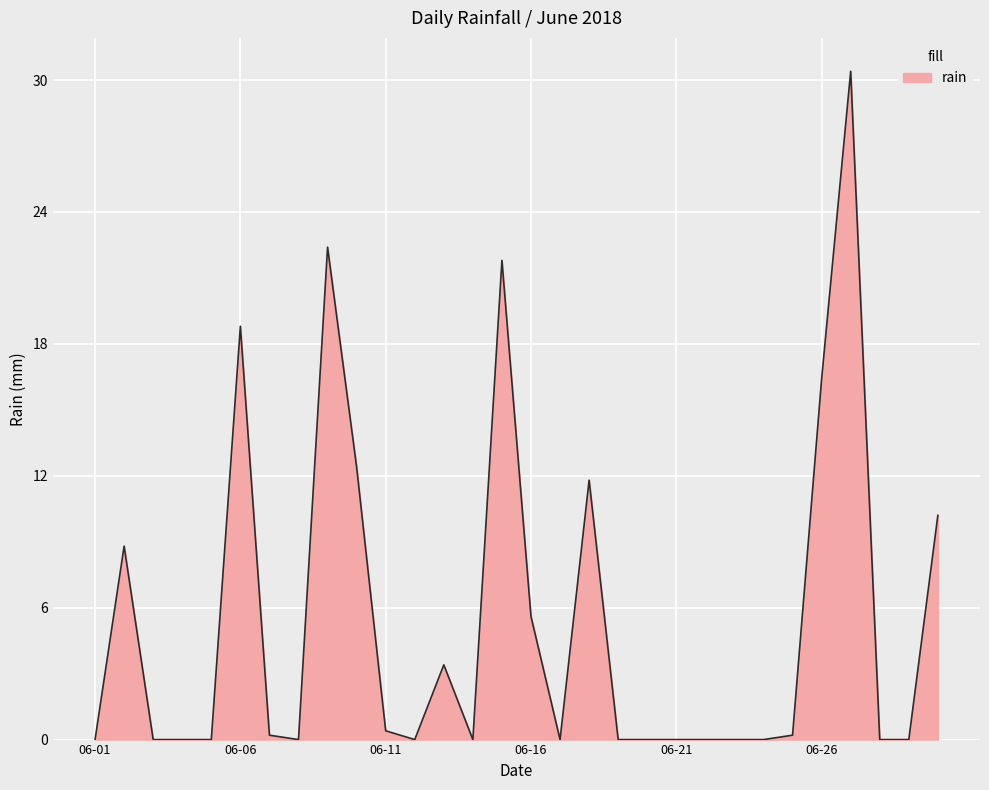

What is the maximum value shown in the chart?

30.4